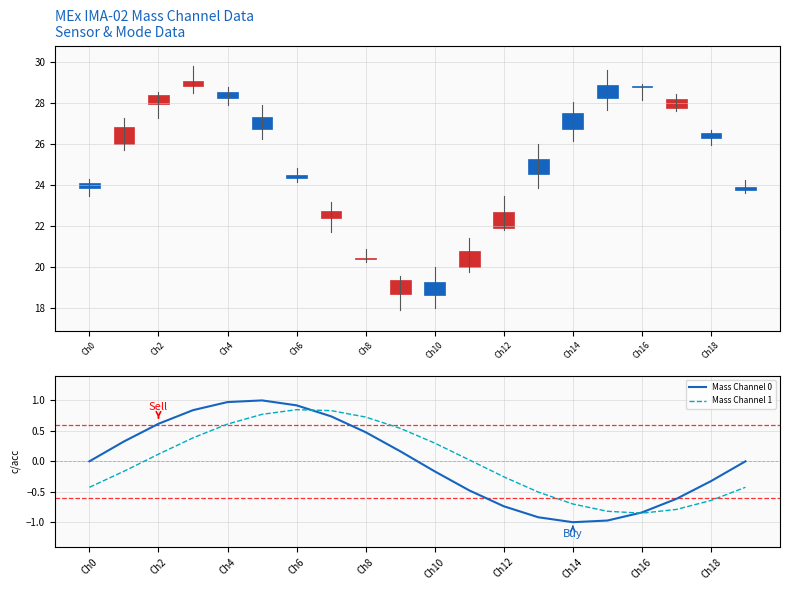

At how many categories does at least one series exceed 0?

11